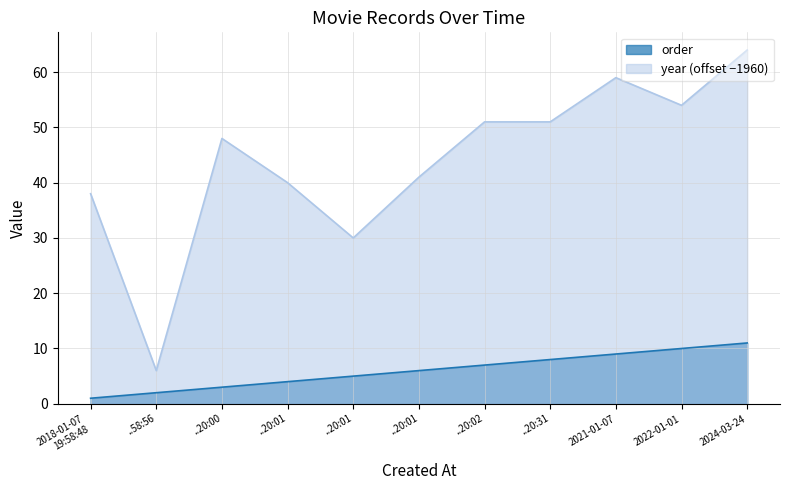

What are all the series names shown in the legend?

order, year (offset −1960)